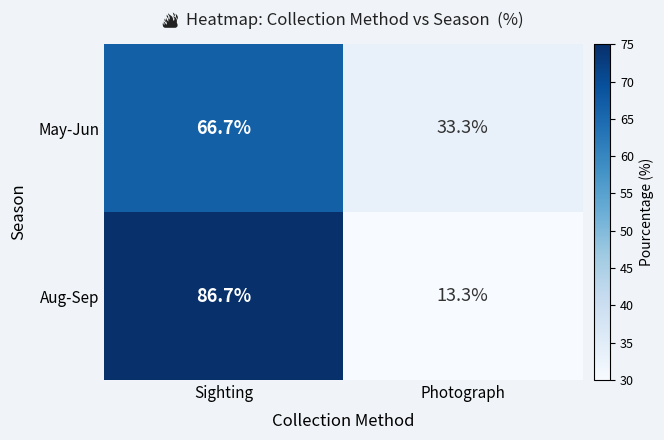

Rank the series at Sighting from lowest to highest value.

May-Jun, Aug-Sep